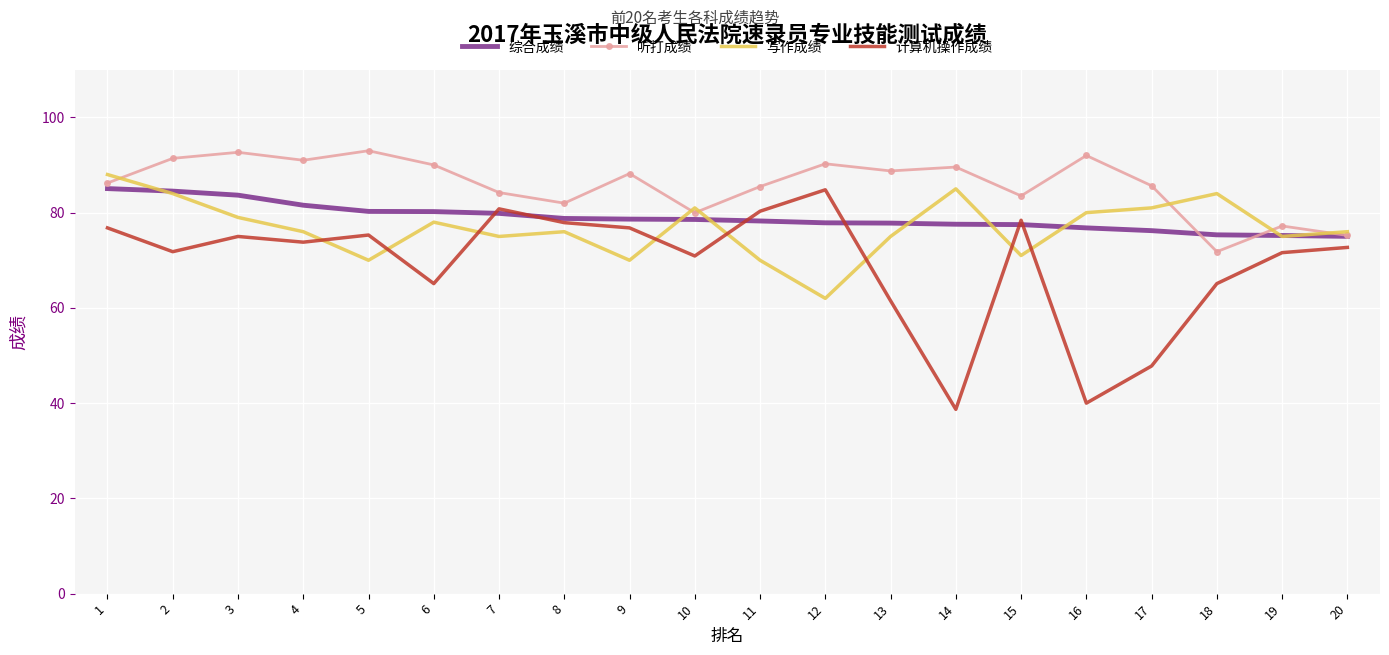

Which category has the lowest value in the 写作成绩 series?

12